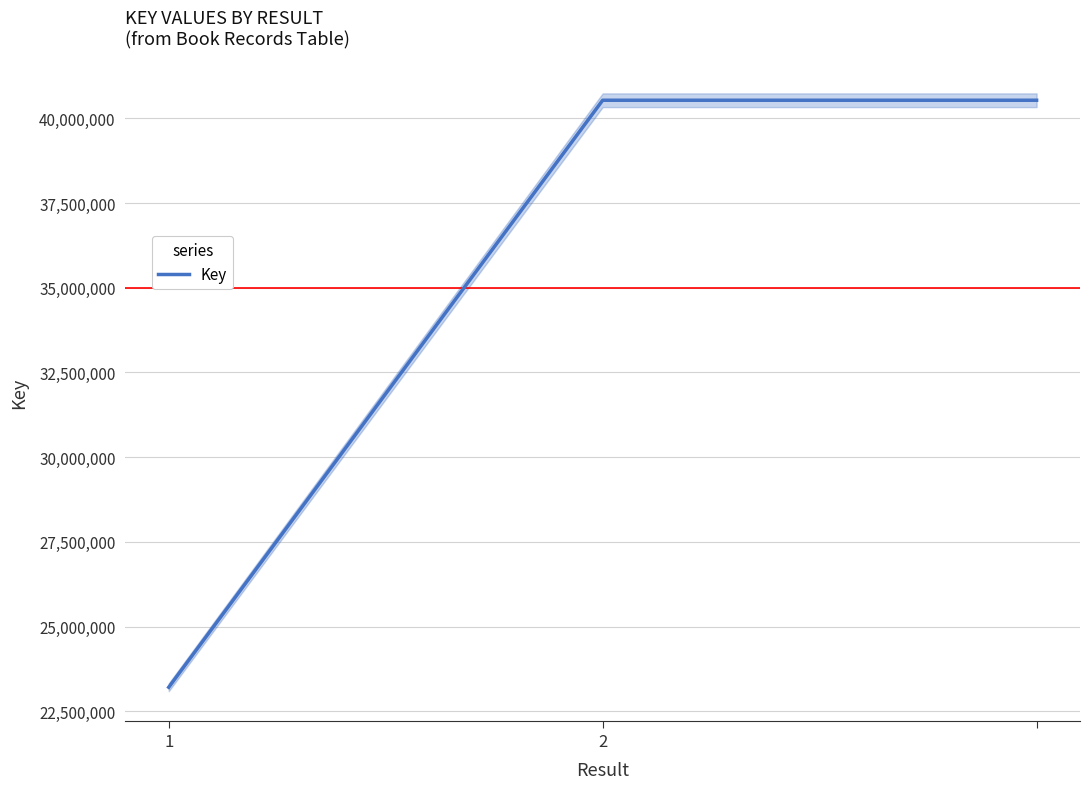

Which category has the highest value across all series?

2